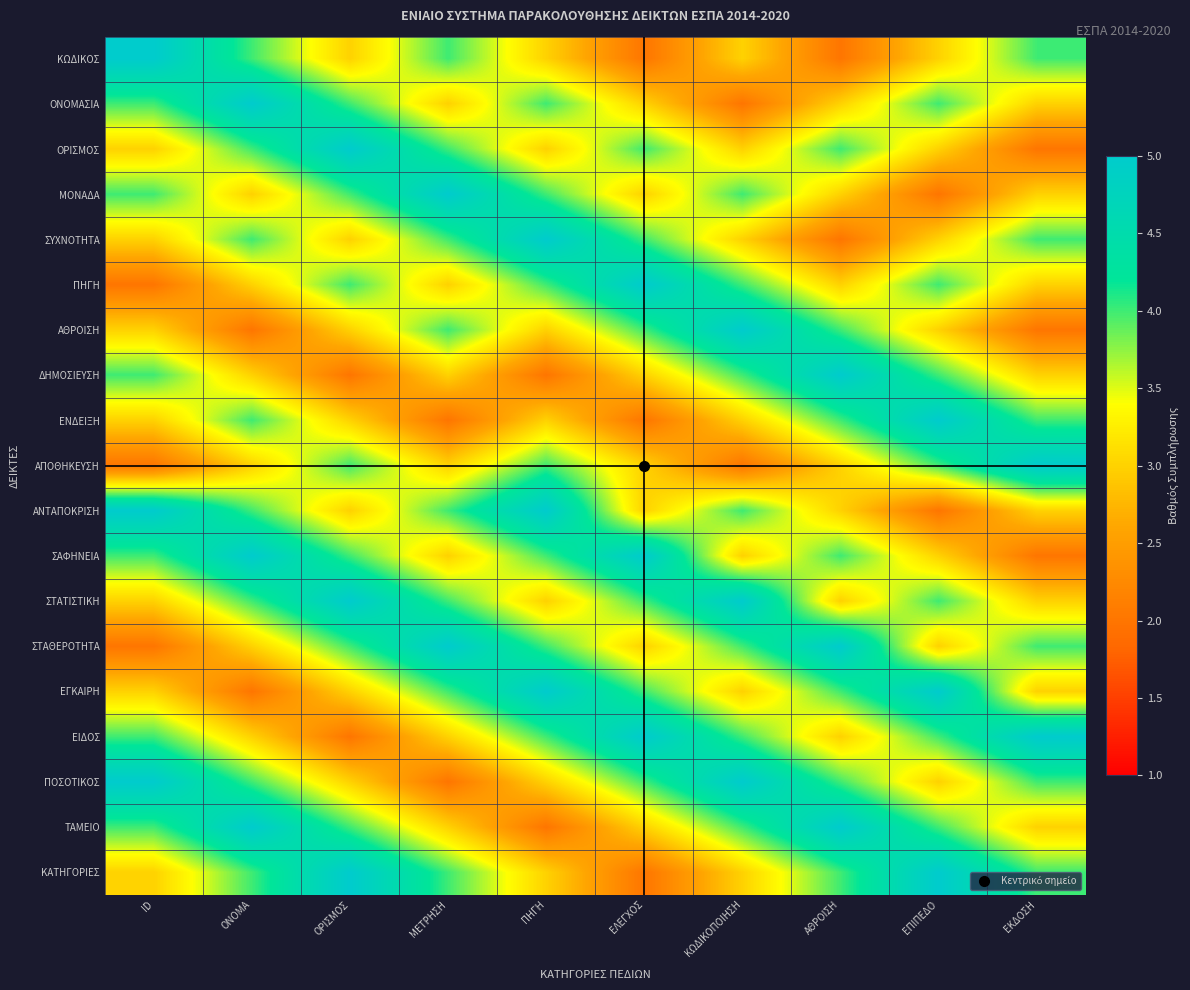

Count the number of categories in the chart.

10